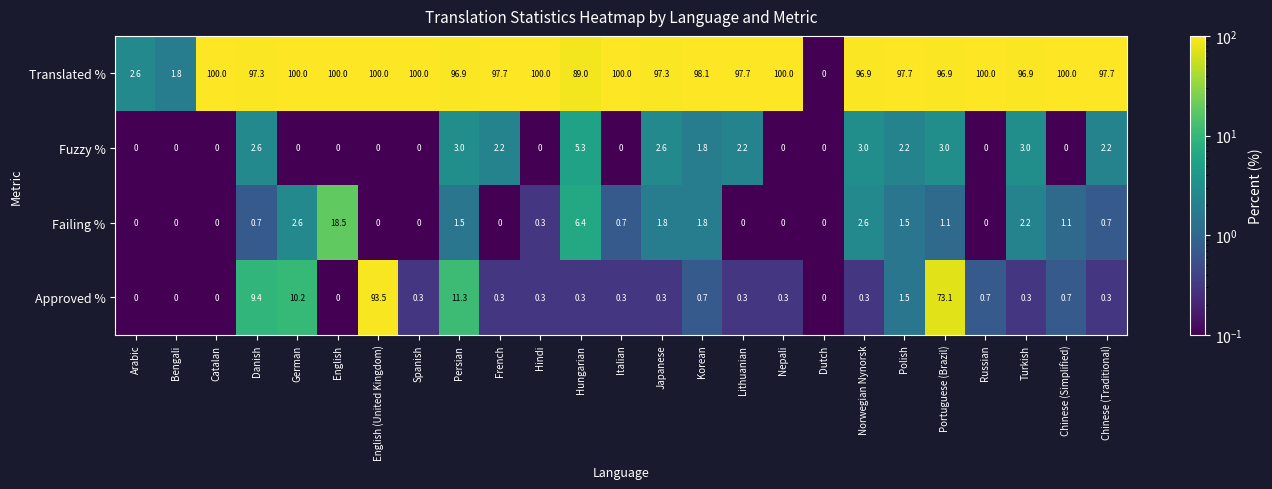

What is the maximum value shown in the chart?

100.0